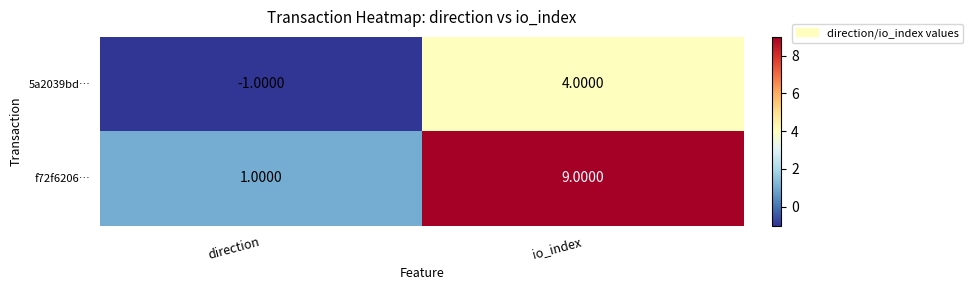

Which series changed the most between direction and io_index?

f72f6206…